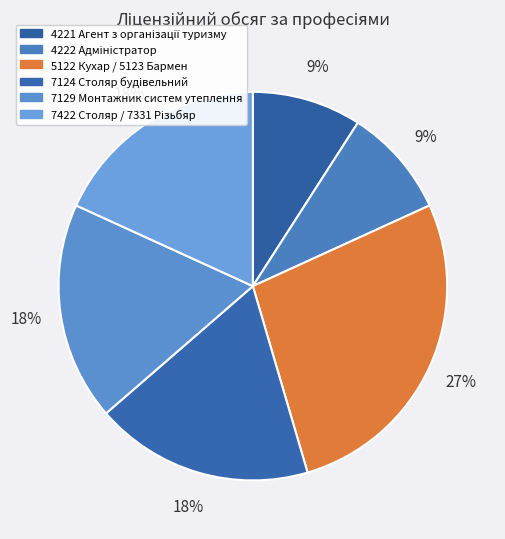

How many slices are in this pie chart?

6